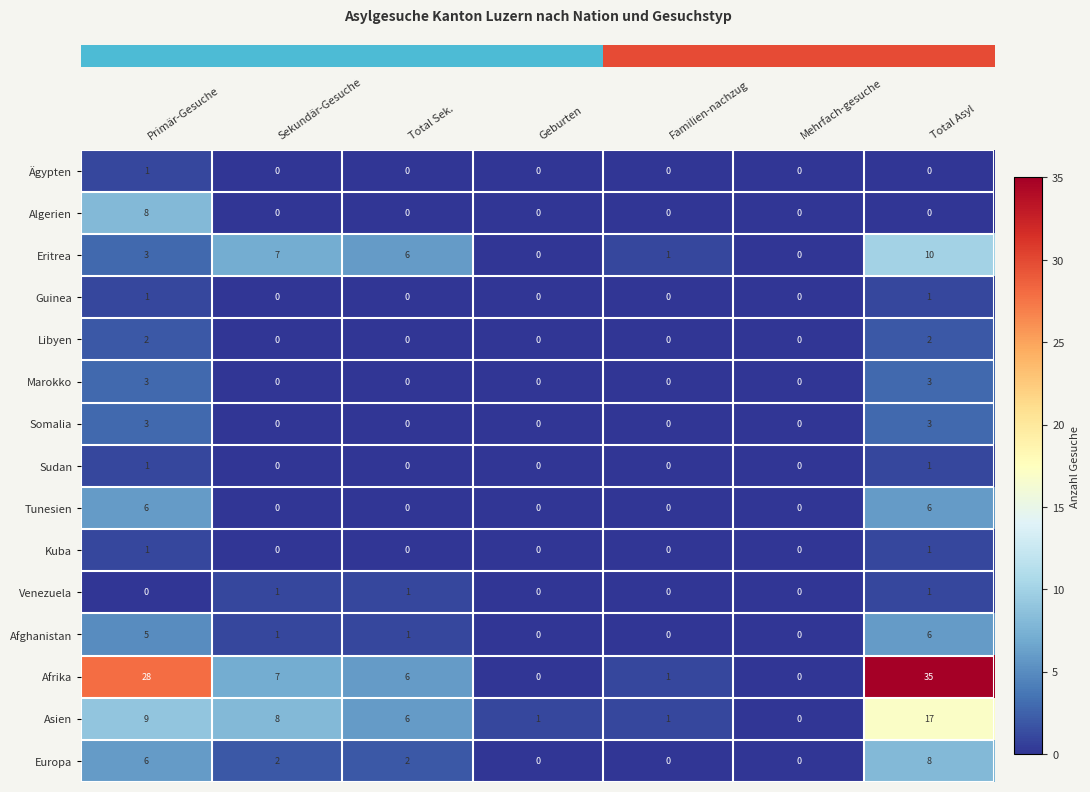

What is the maximum value shown in the chart?

35